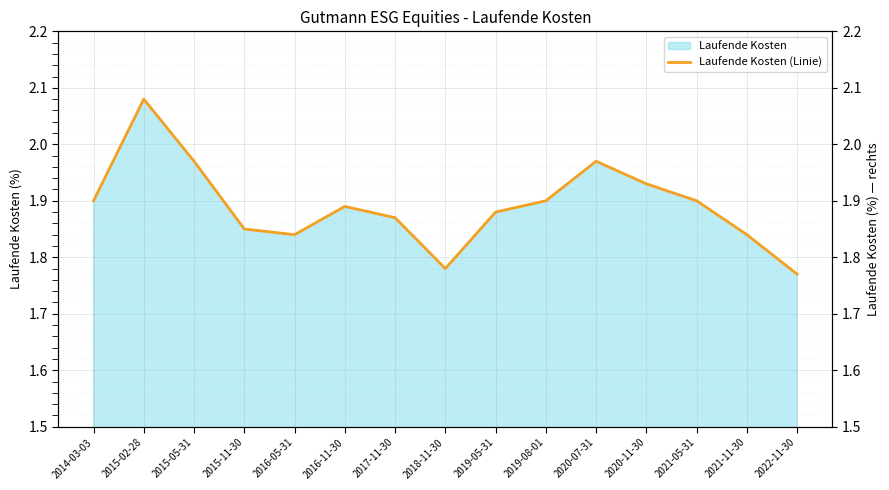

Which has a higher value, 2019-08-01 or 2020-07-31?

2020-07-31